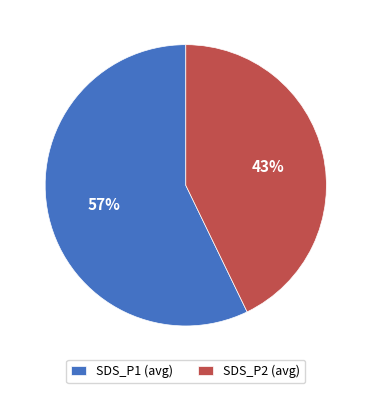

To the nearest percent, what is the average slice percentage?

50%